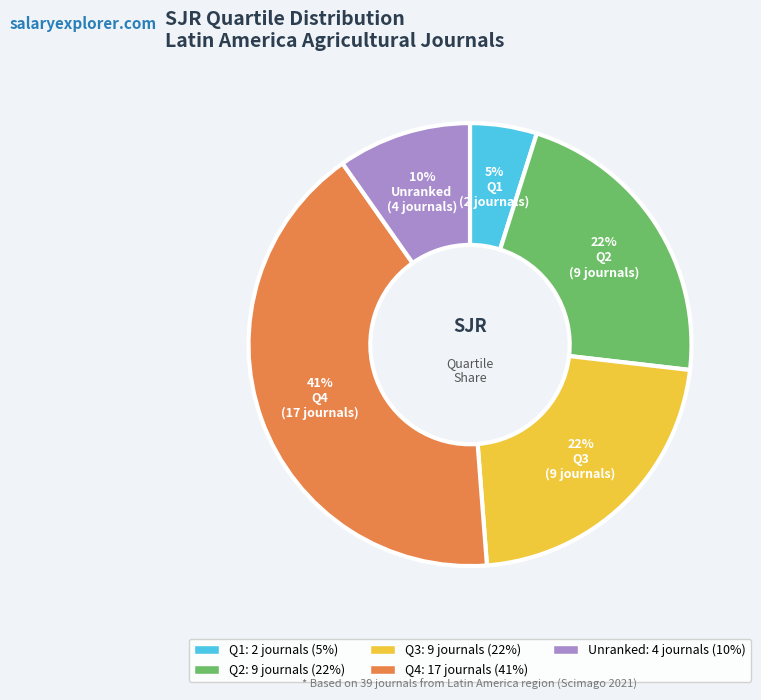

To the nearest percent, what is the average slice percentage?

20%